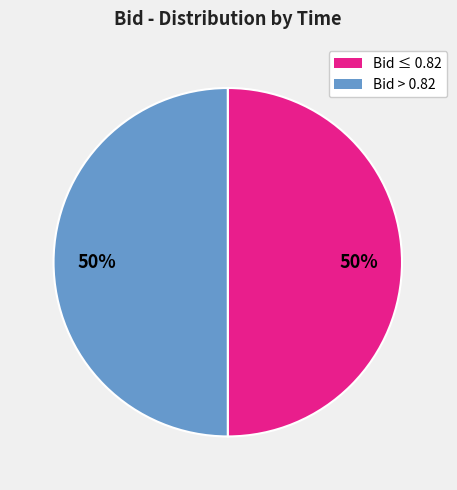

How many slices are in this pie chart?

2